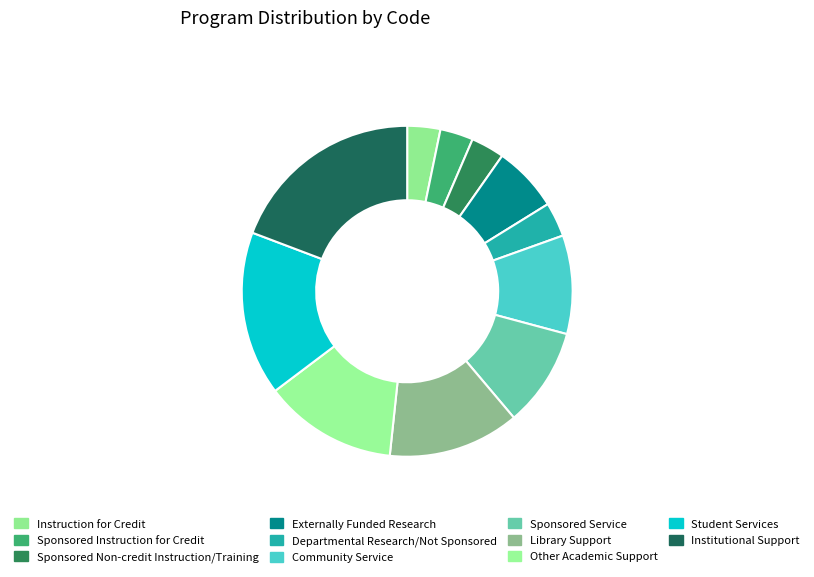

How many slices are in this pie chart?

11